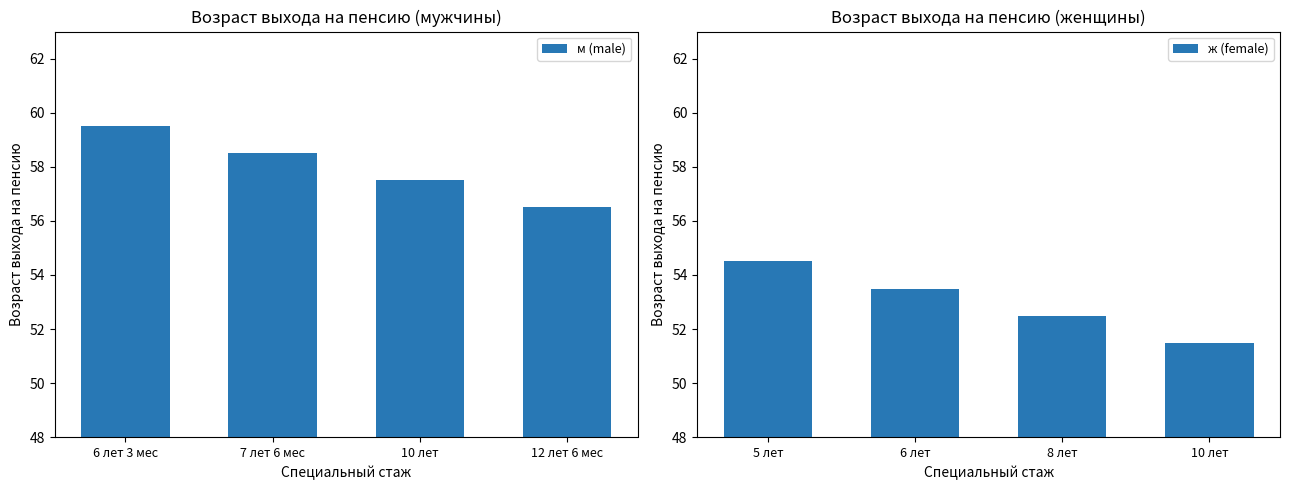

How many groups of bars are there?

4